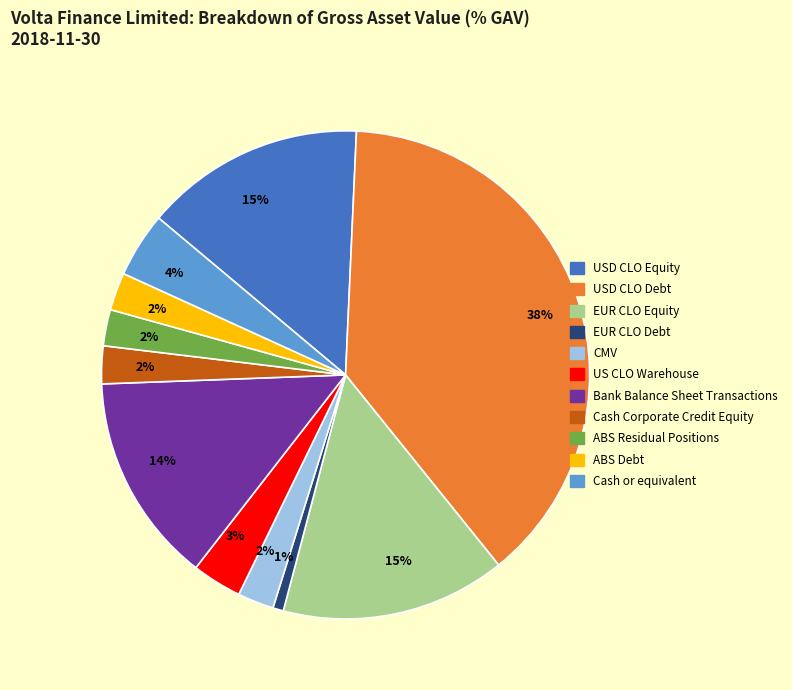

Count the number of slices in the pie.

11